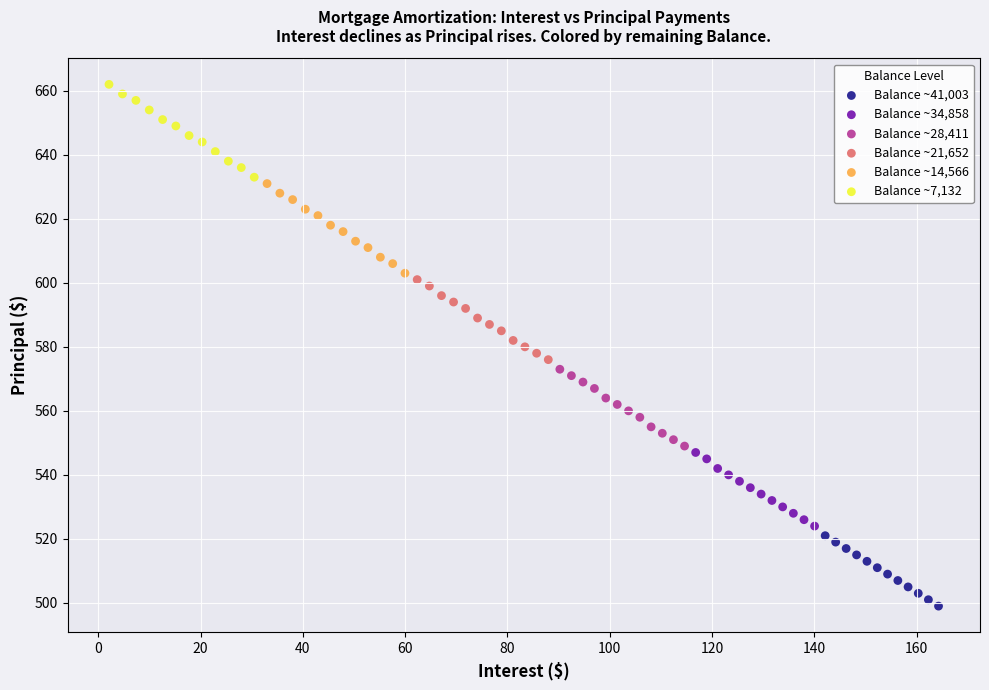

Which series contains the lowest Y value?

Balance ~41,003